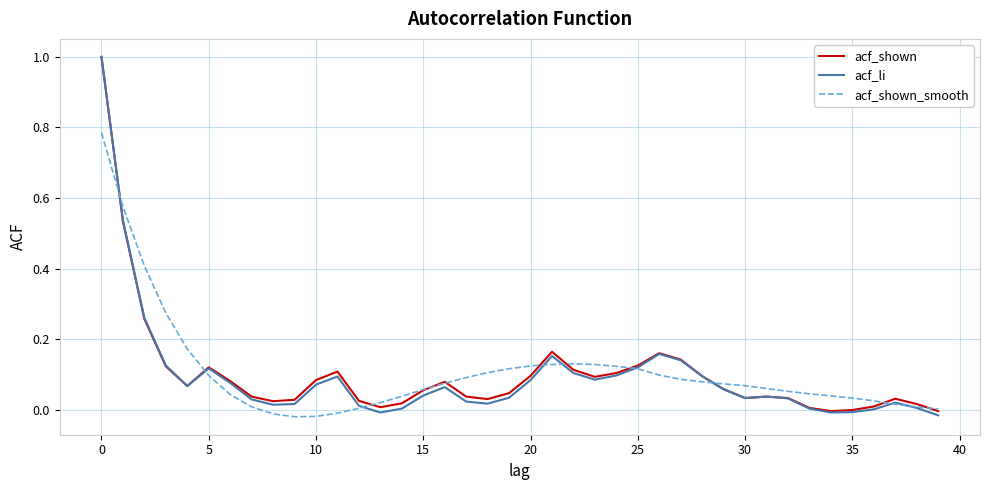

What is the greatest value displayed?

1.0